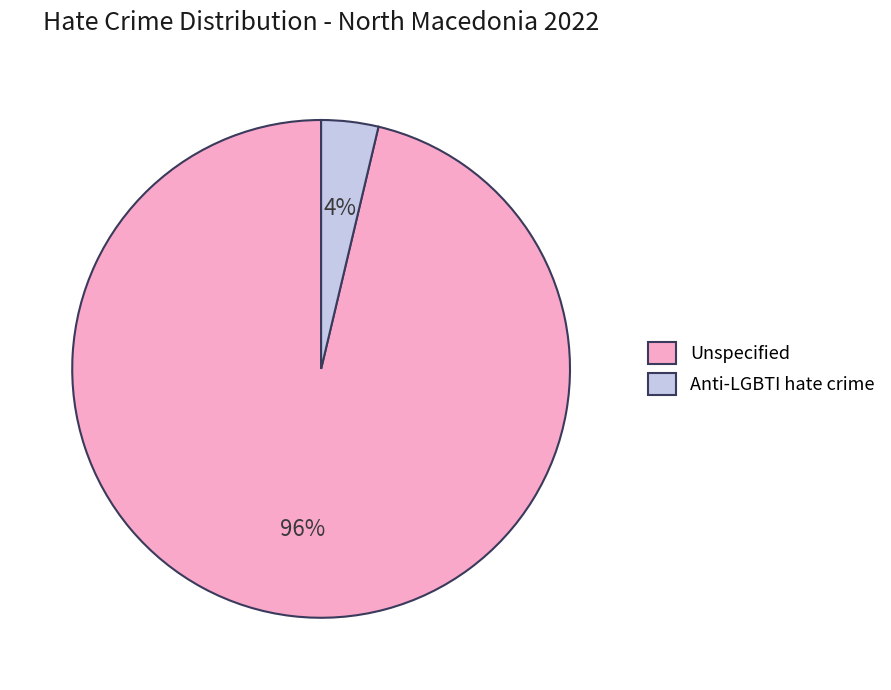

To the nearest percent, what percentage of the pie is Anti-LGBTI hate crime?

4%